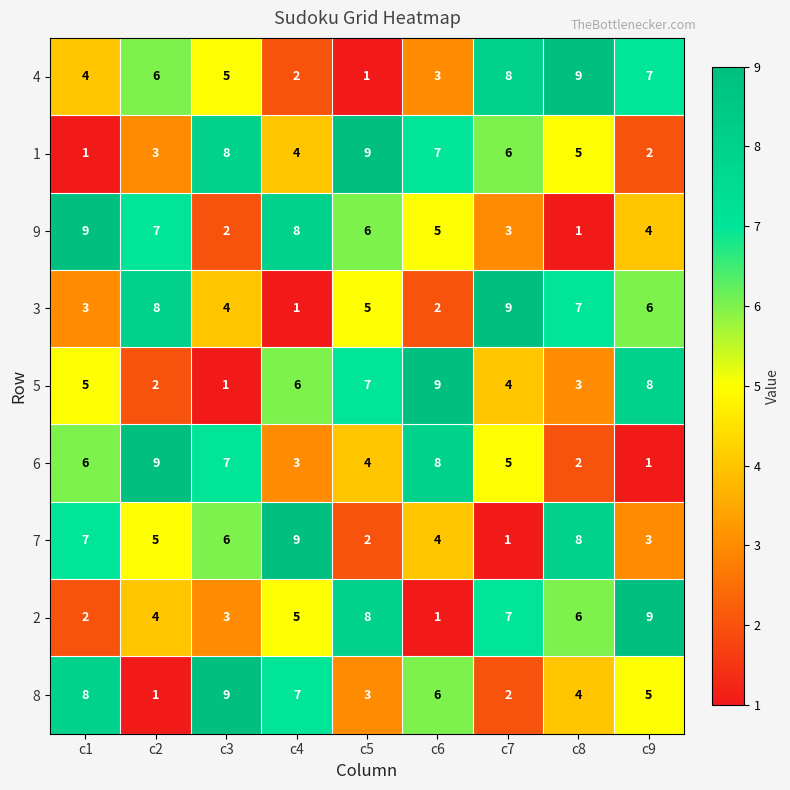

What is the sum of all 2 values?

45